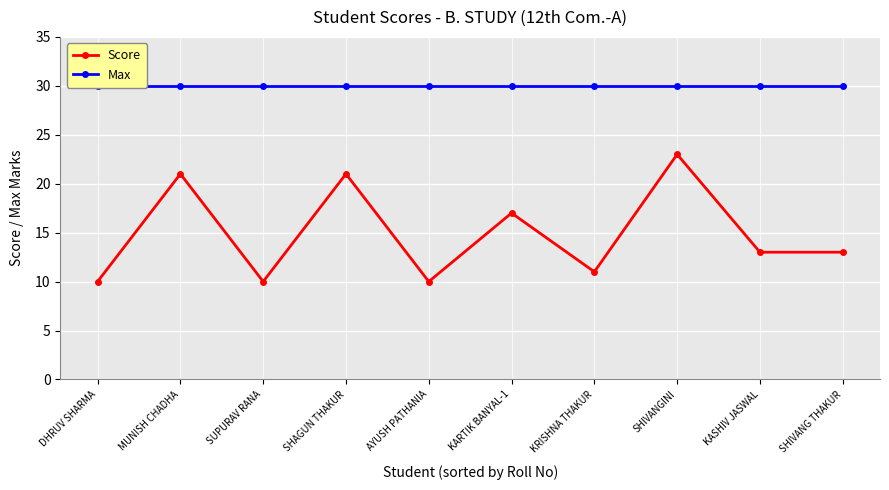

At how many categories does at least one series exceed 17?

10